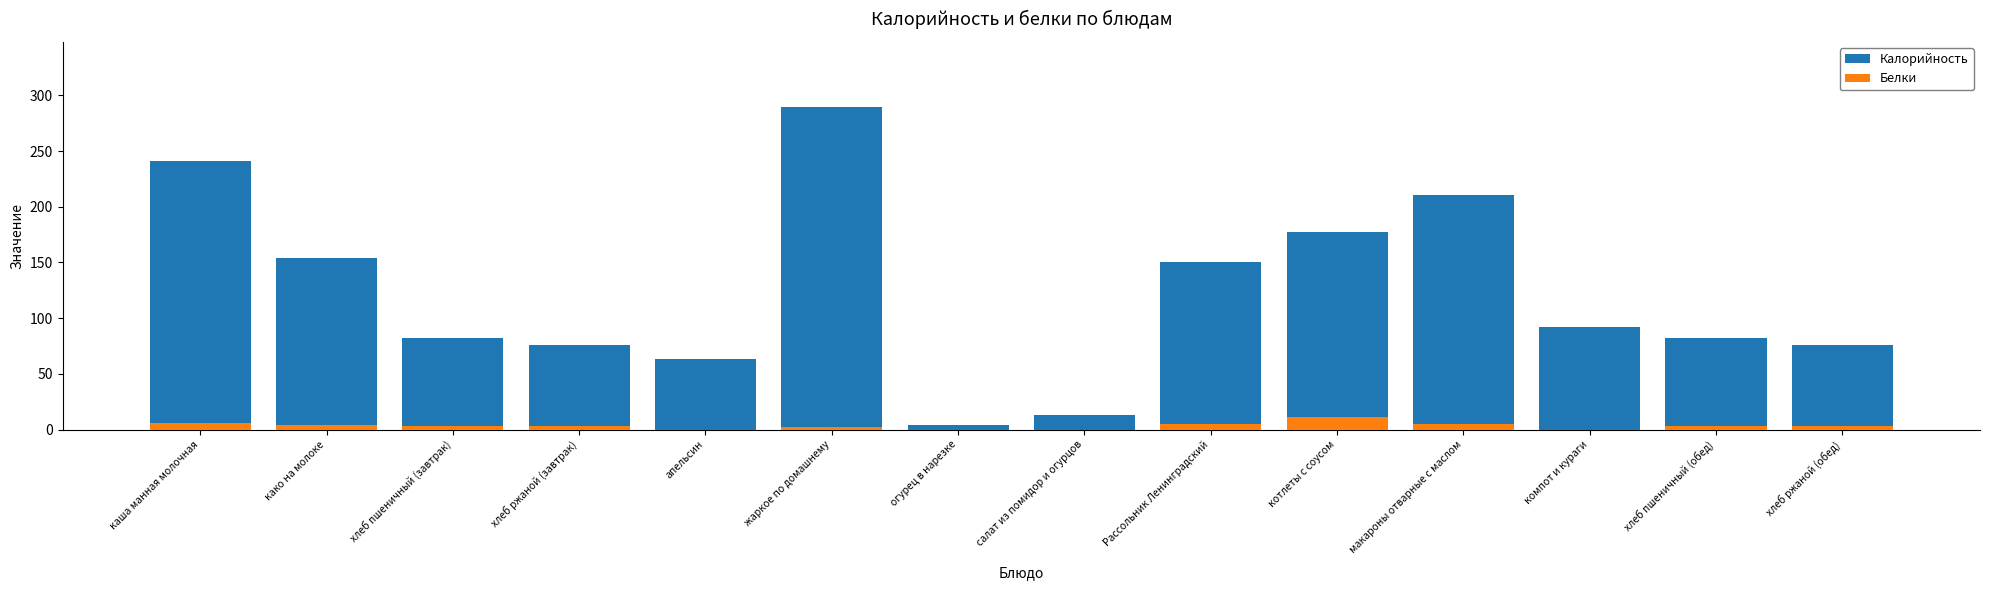

How many series are shown in this chart?

2